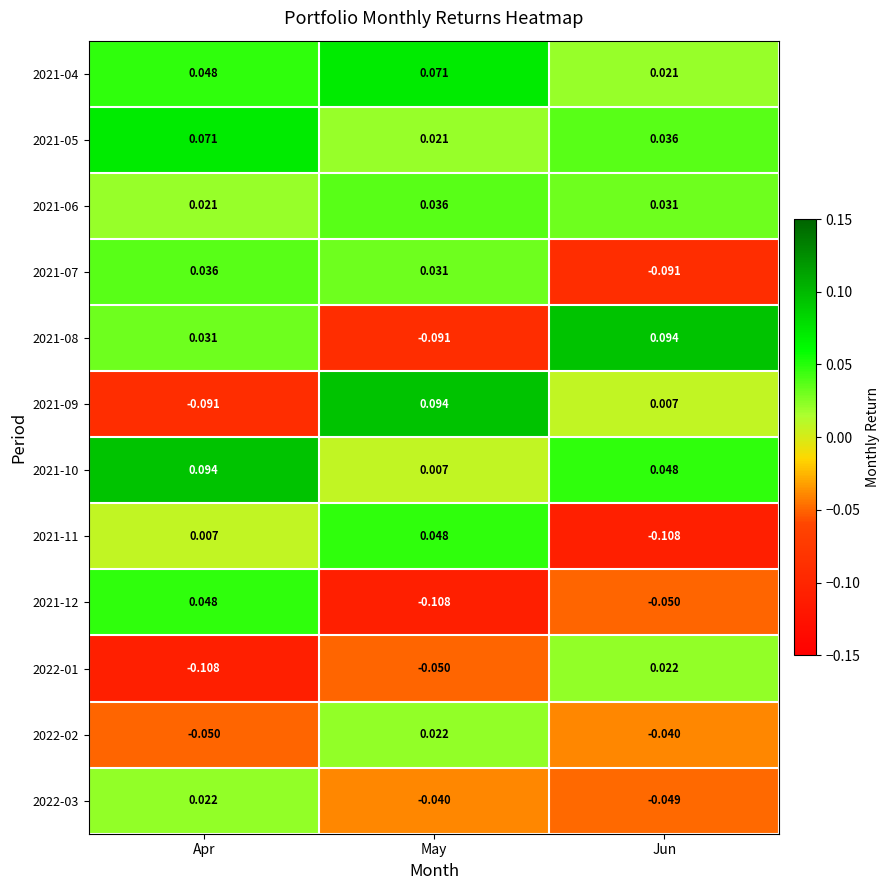

How many data points in 2022-02 are less than 0?

2